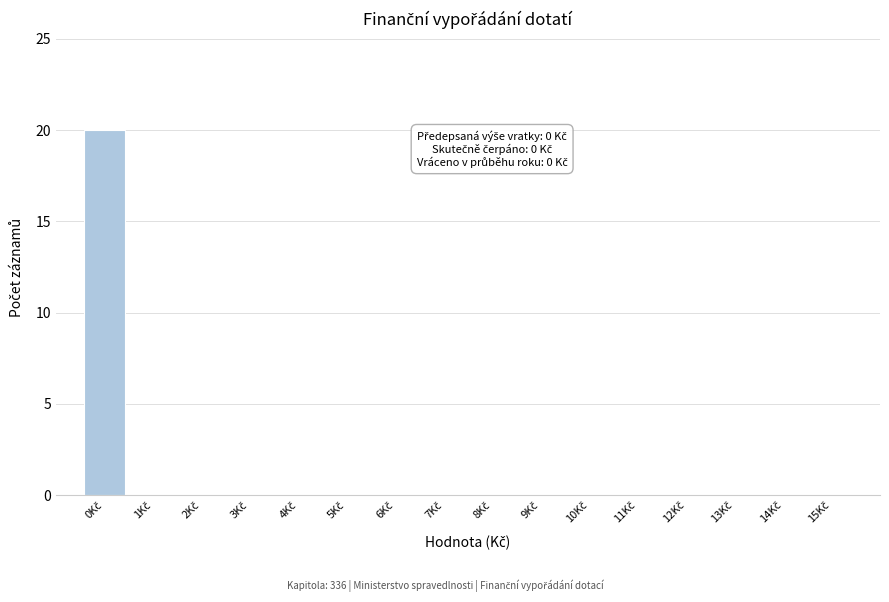

What is the maximum value shown in the chart?

20